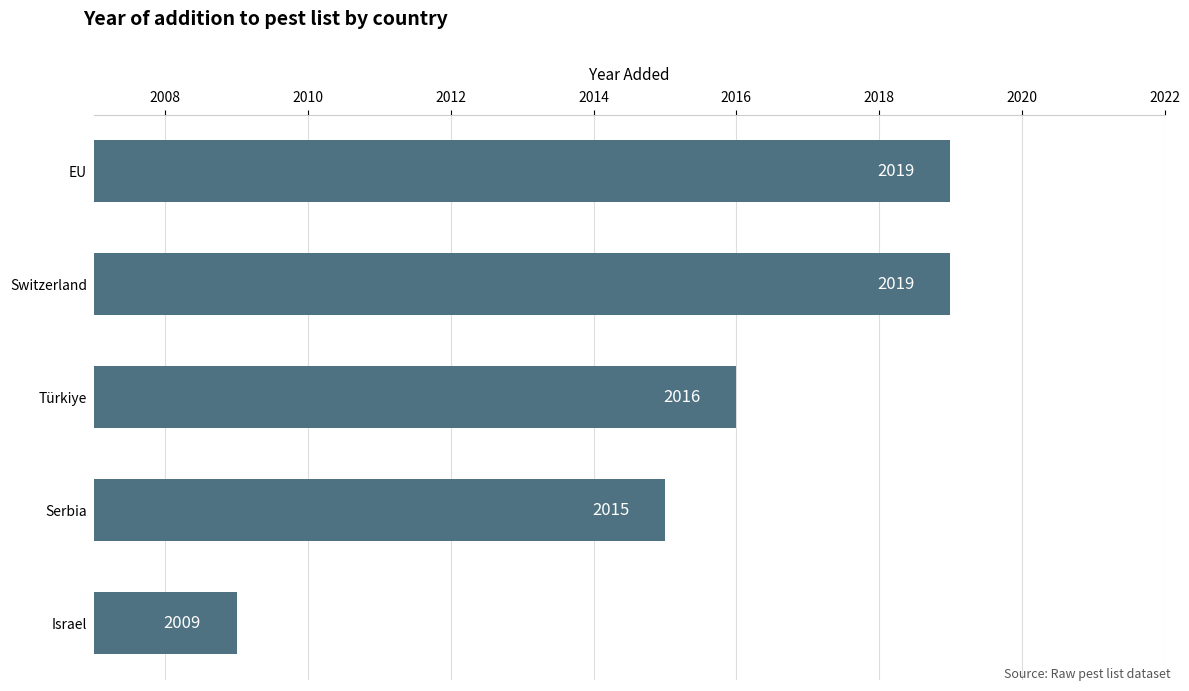

What is the greatest value displayed?

2019